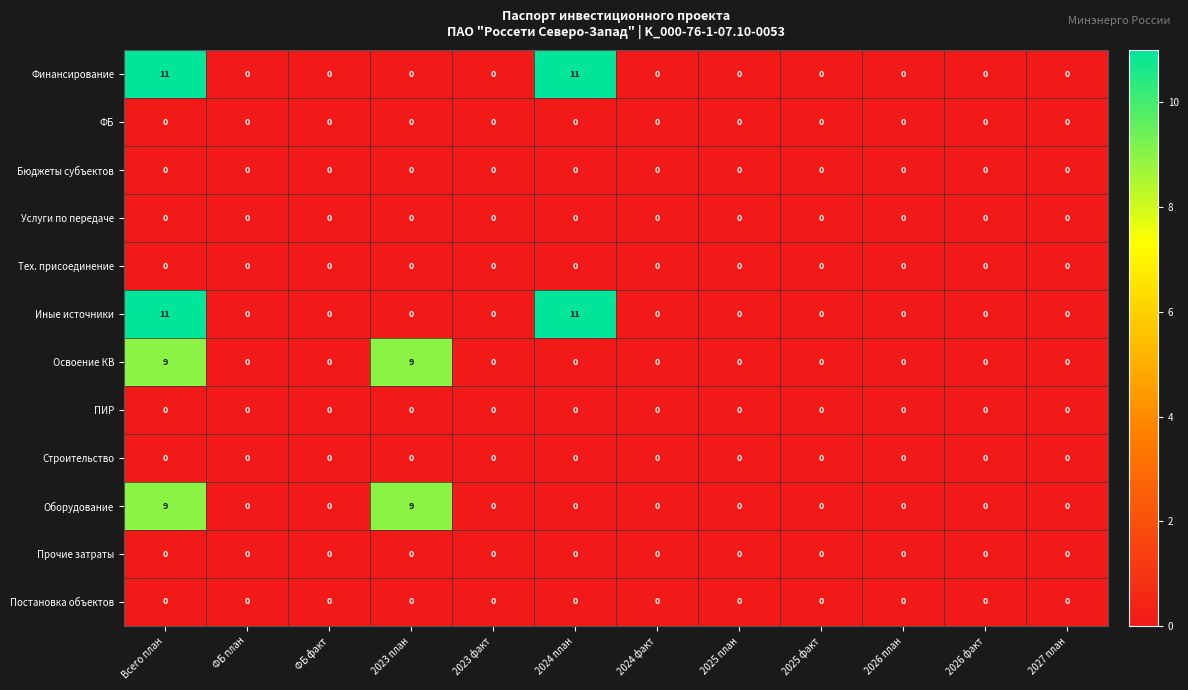

The Иные источники series shows 16 at 2024 план. True or false?

False